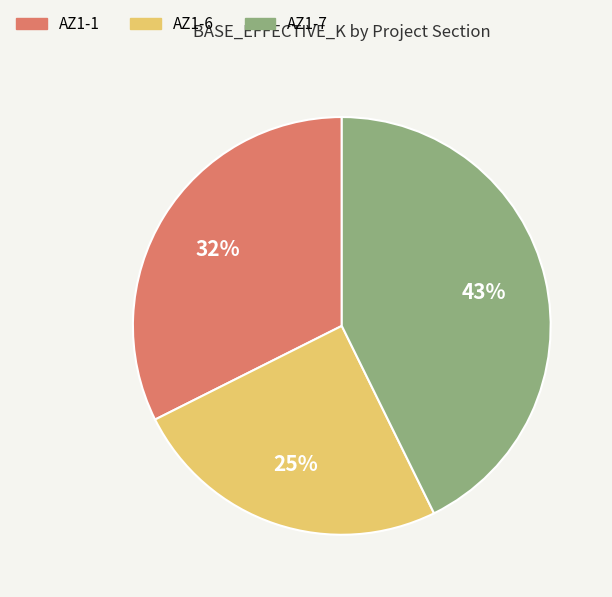

To the nearest percent, what is the combined percentage of AZ1-1 and AZ1-6?

57%